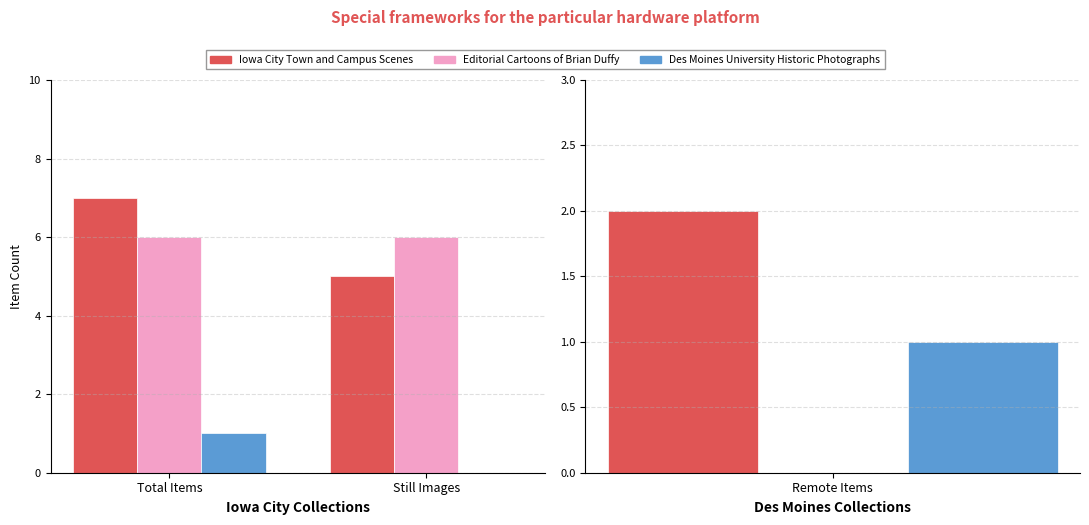

The Iowa City Town and Campus Scenes series shows 5 at Still Images. True or false?

True